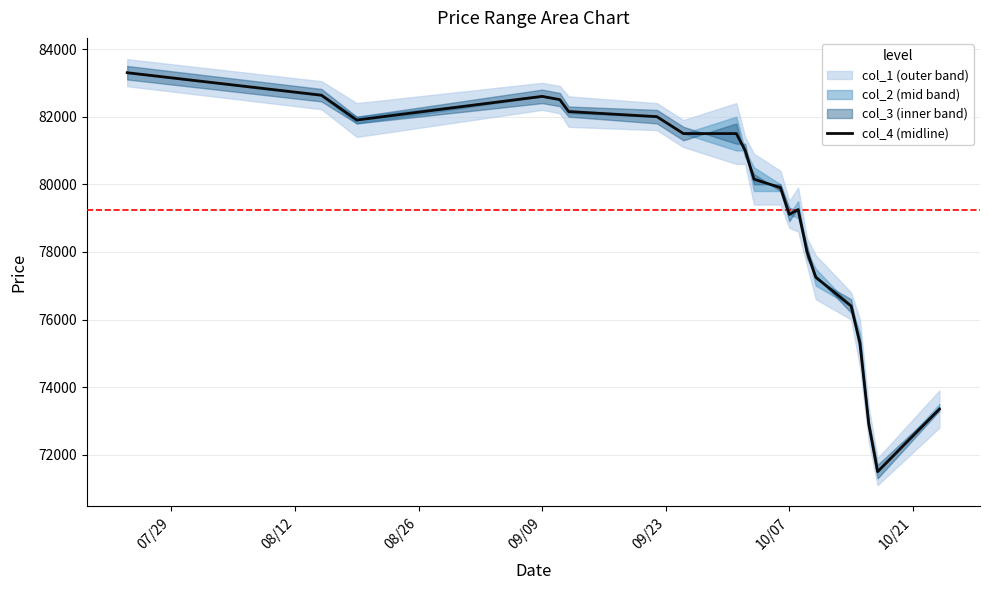

What is the value of the 2nd point from the left?

82635